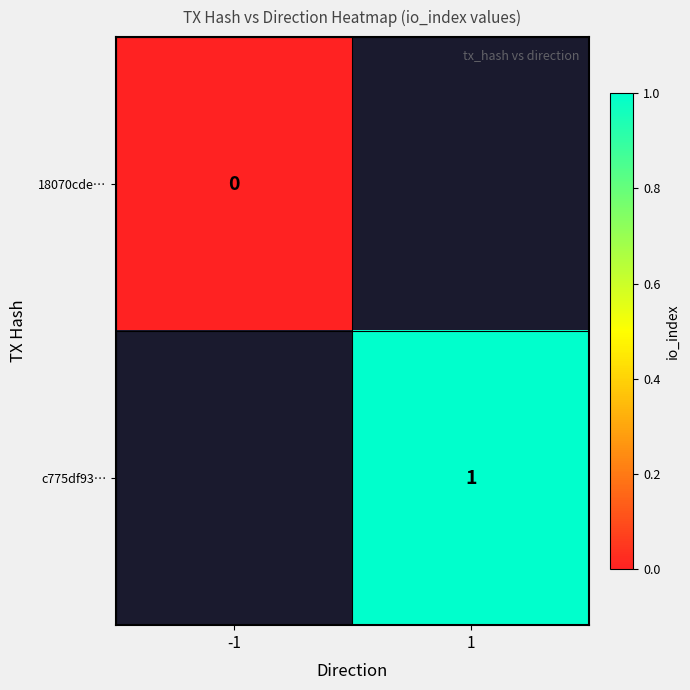

The c775df93… series shows 1.5 at 1. True or false?

False